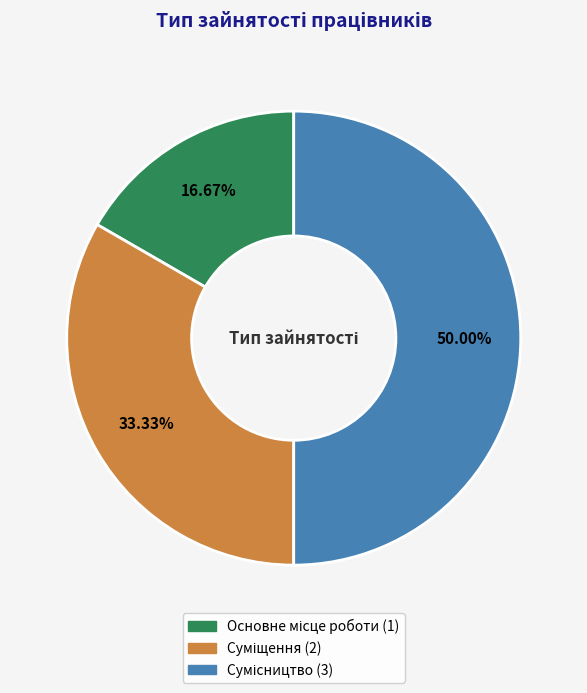

How many segments does this pie chart have?

3